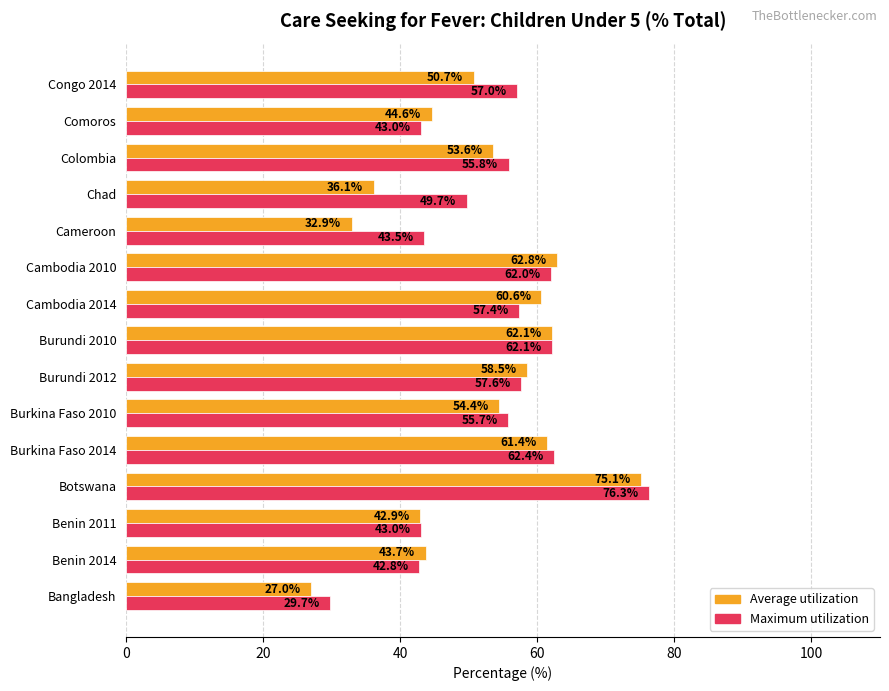

What is the highest value of the Average utilization series?

75.1